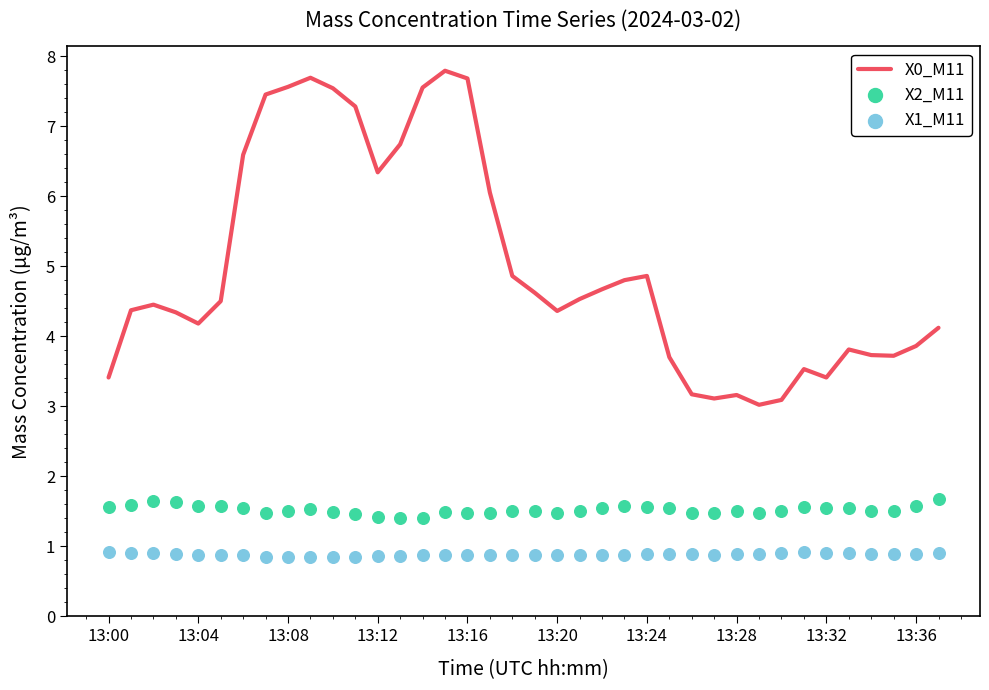

Which series reaches the maximum Y coordinate?

X0_M11